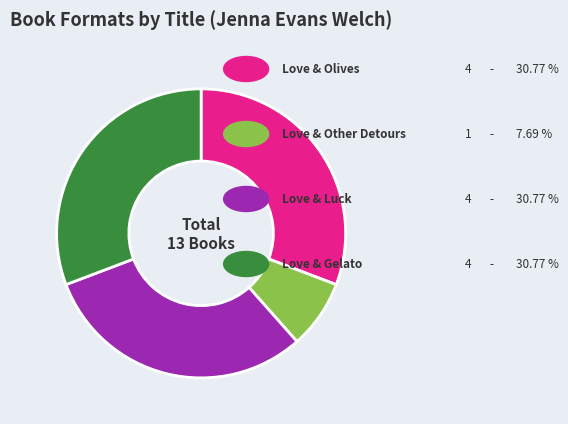

How many slices are in this pie chart?

4